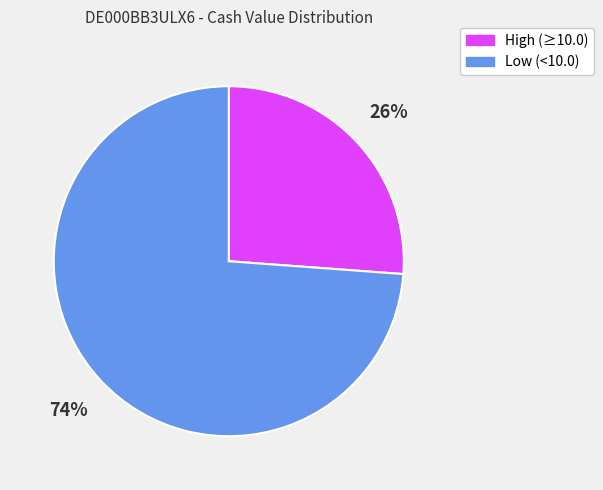

What is the ratio of the value at High (≥10.0) to the value at Low (<10.0)?

0.4